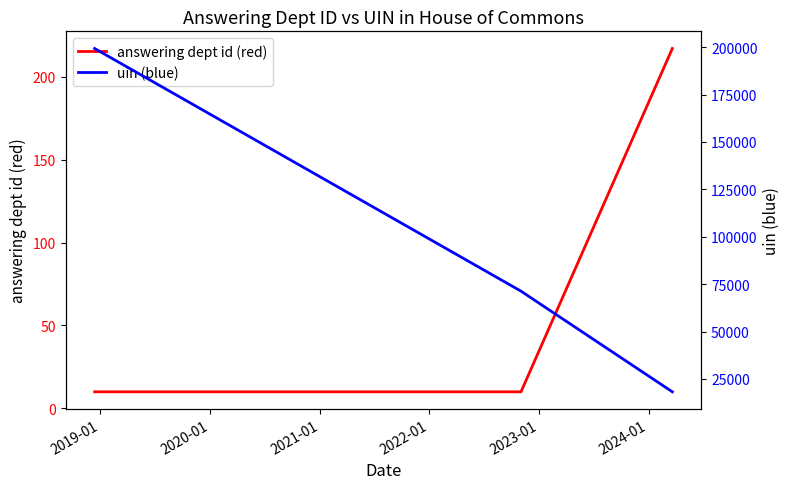

How many categories are shown in the chart?

3